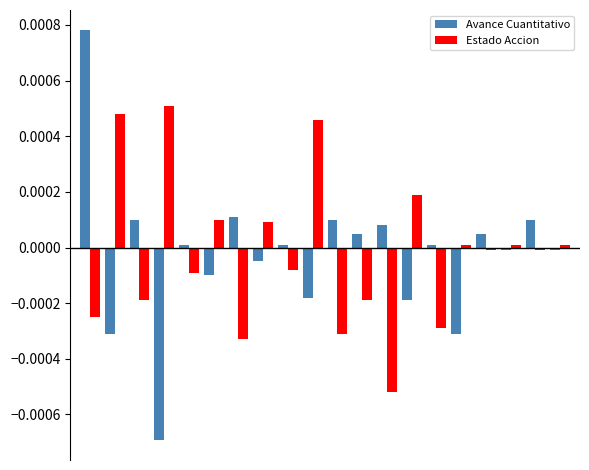

Which series has the largest range (max minus min)?

Avance Cuantitativo